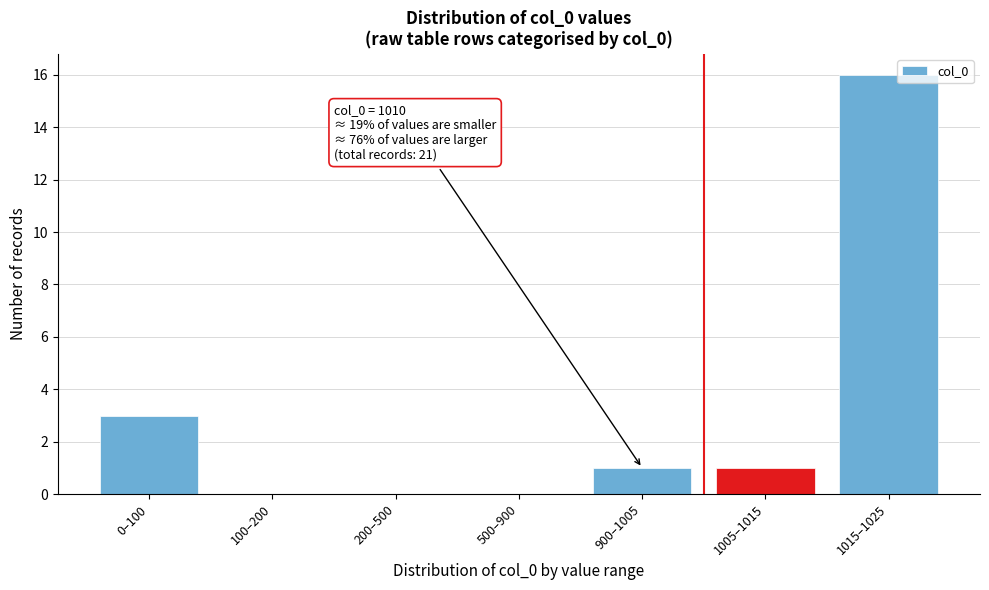

Reading left to right, list all the values displayed in this chart.

0–100=3	100–200=0	200–500=0	500–900=0	900–1005=1	1005–1015=1	1015–1025=16